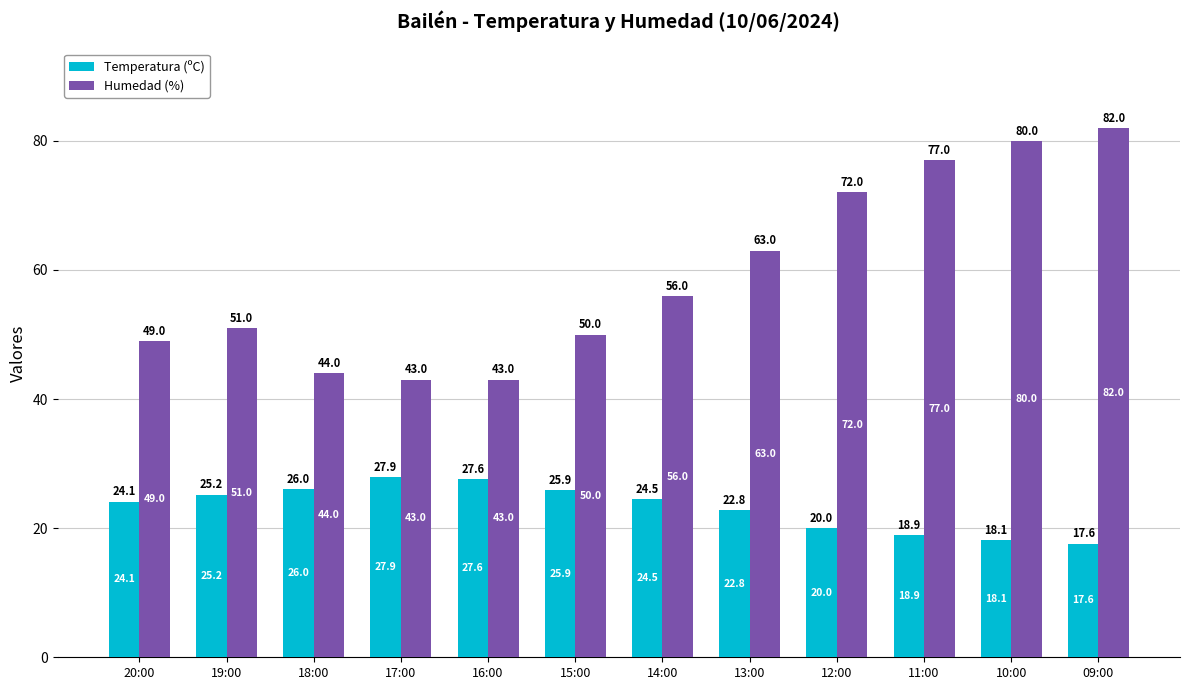

What is the value of the Temperatura (ºC) bar at the 1st from the left?

24.1